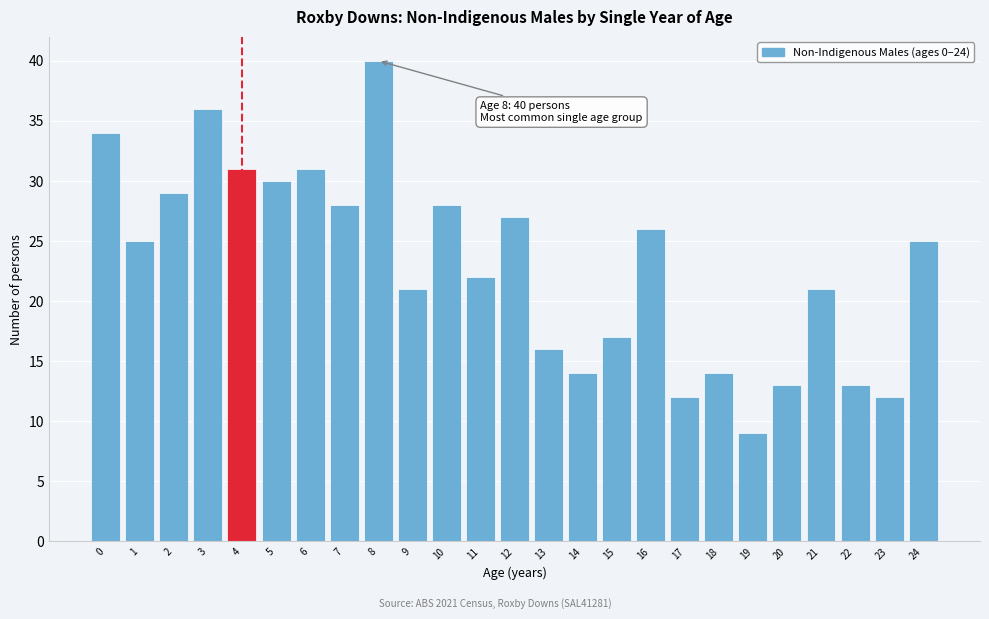

Reading right to left, extract all data points from this chart.

24=25	23=12	22=13	21=21	20=13	19=9	18=14	17=12	16=26	15=17	14=14	13=16	12=27	11=22	10=28	9=21	8=40	7=28	6=31	5=30	4=31	3=36	2=29	1=25	0=34